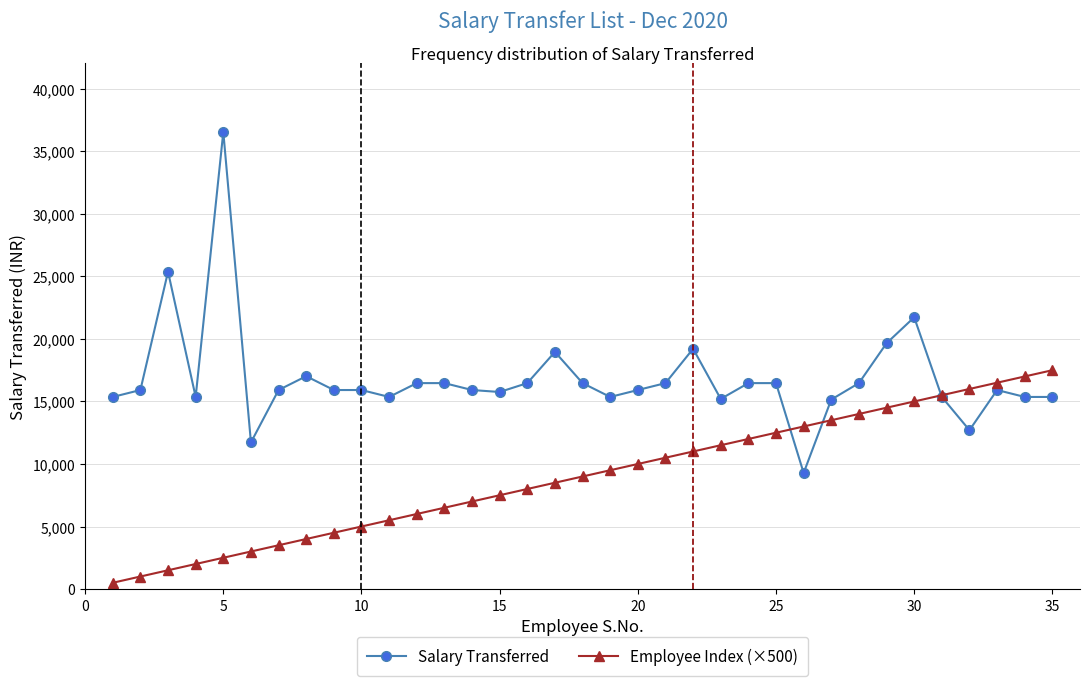

Does the chart display data point markers on the line(s)?

Yes